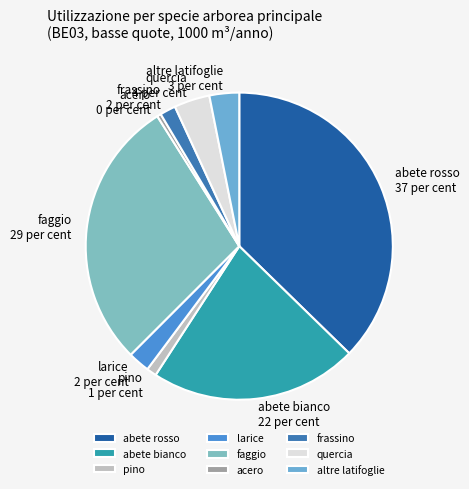

Count the number of slices in the pie.

9